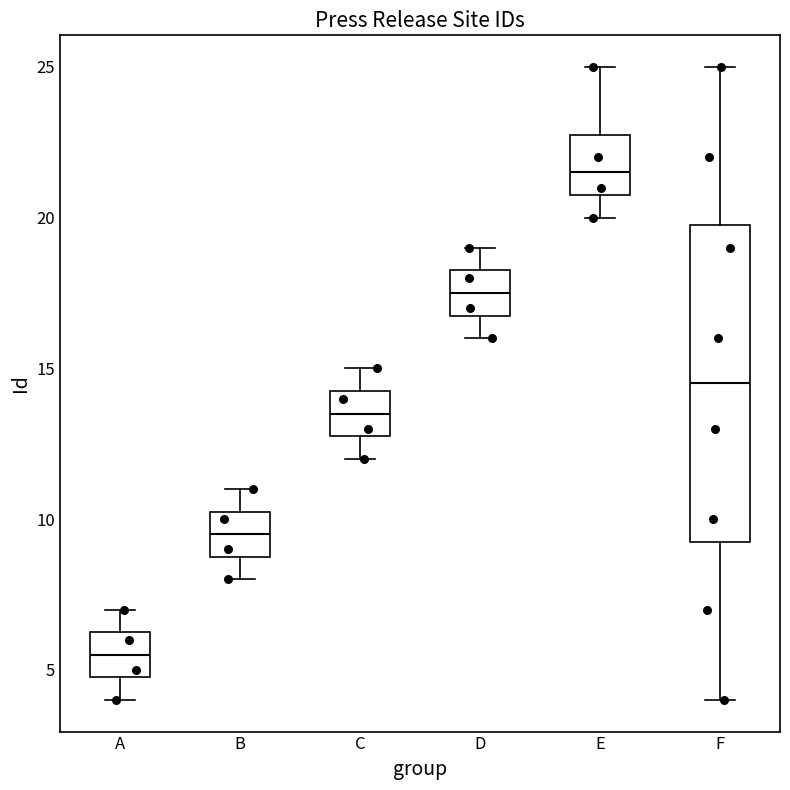

Comparing the boxes themselves (not the whiskers), which one is the tallest?

F